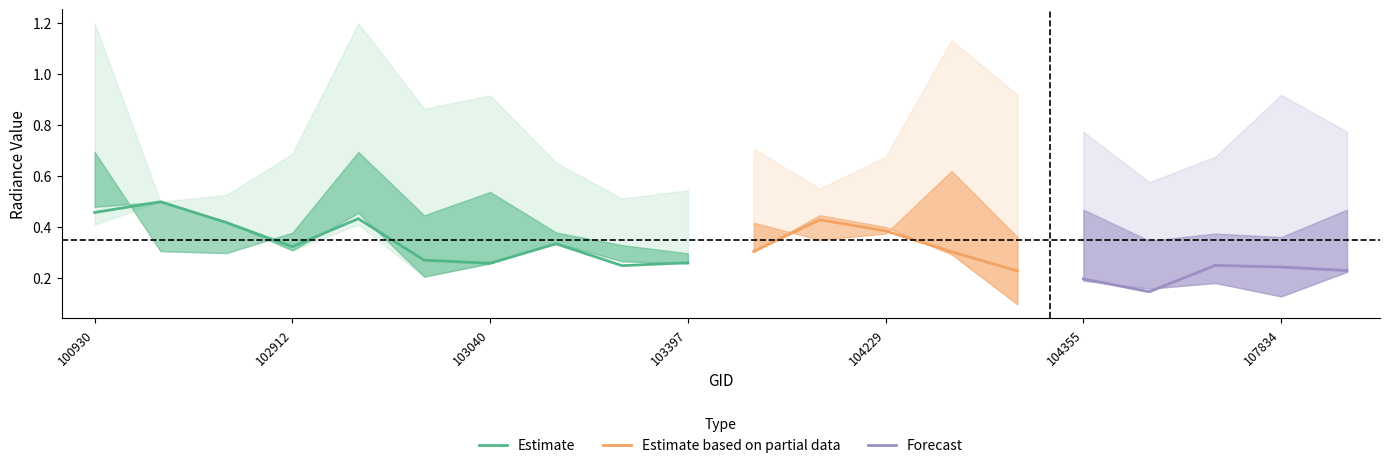

Count the rade9_bin_1q values in the range 0 to 1.

20